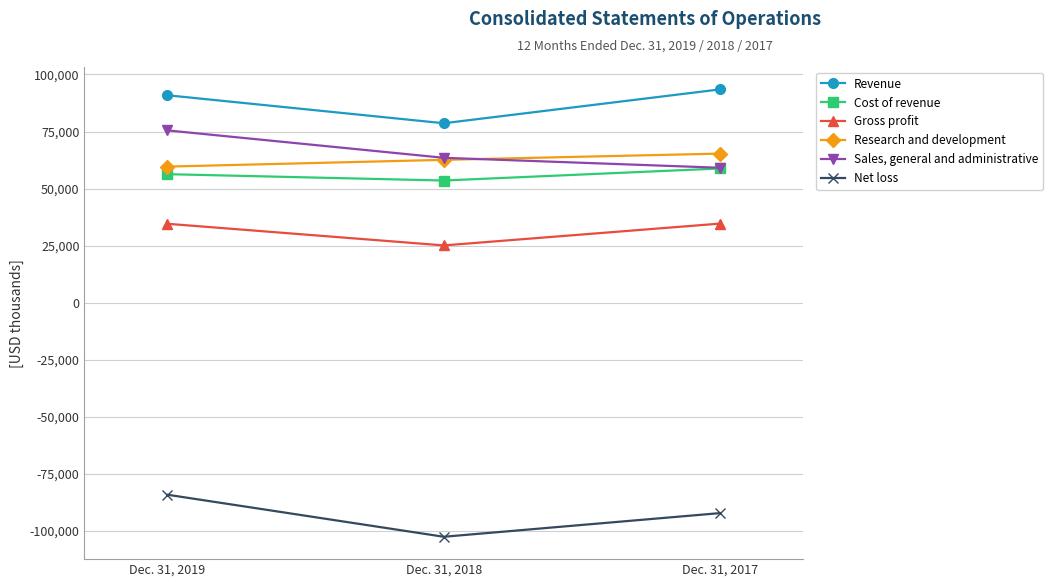

At which category is the sum across all series the highest?

Dec. 31, 2019